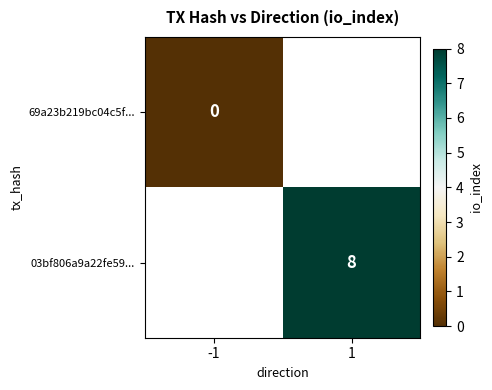

Is it true that 03bf806a9a22fe59... equals 8 at 1?

True